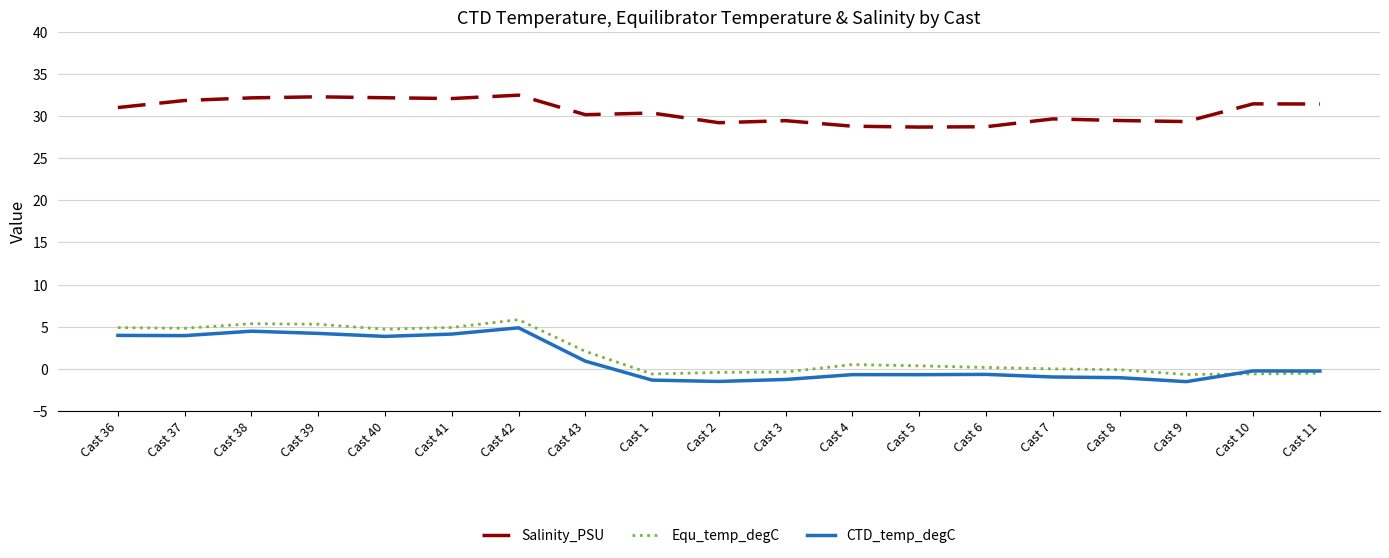

Which series has the largest total across all categories?

Salinity_PSU